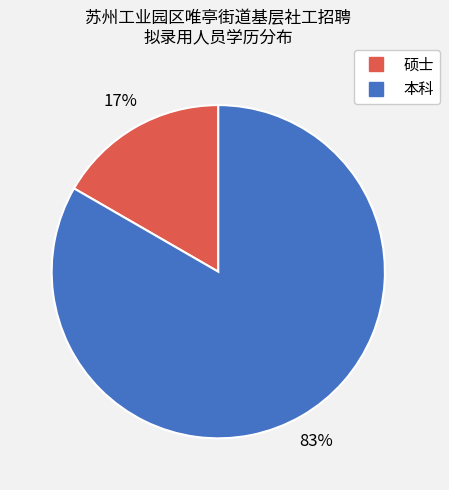

Which slice is the smallest?

硕士